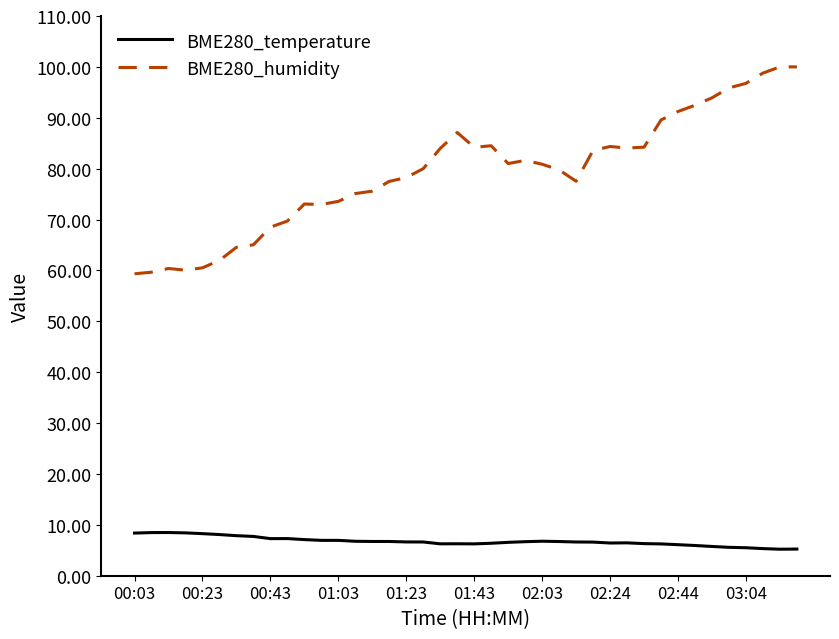

Which series has the widest spread of values?

BME280_humidity